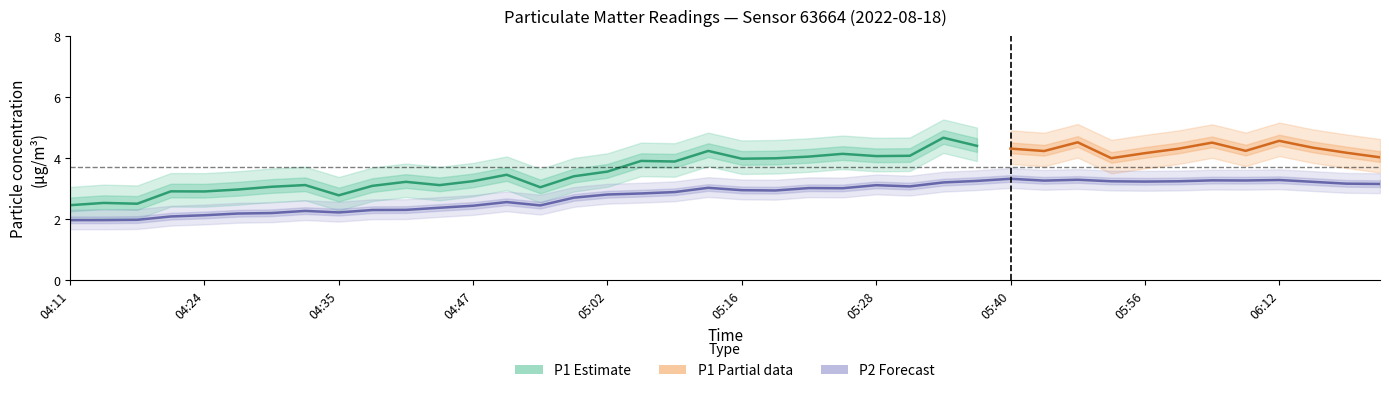

True or false: P1 and P2 cross at least once.

False